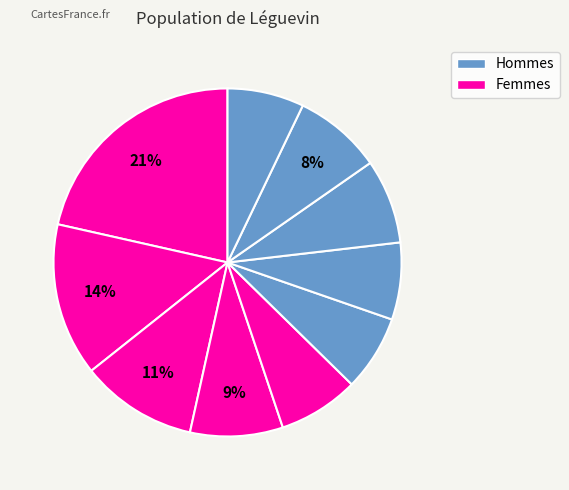

How many segments does this pie chart have?

10